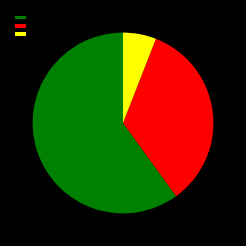

What is the largest slice in the pie chart?

Variance(GILD)